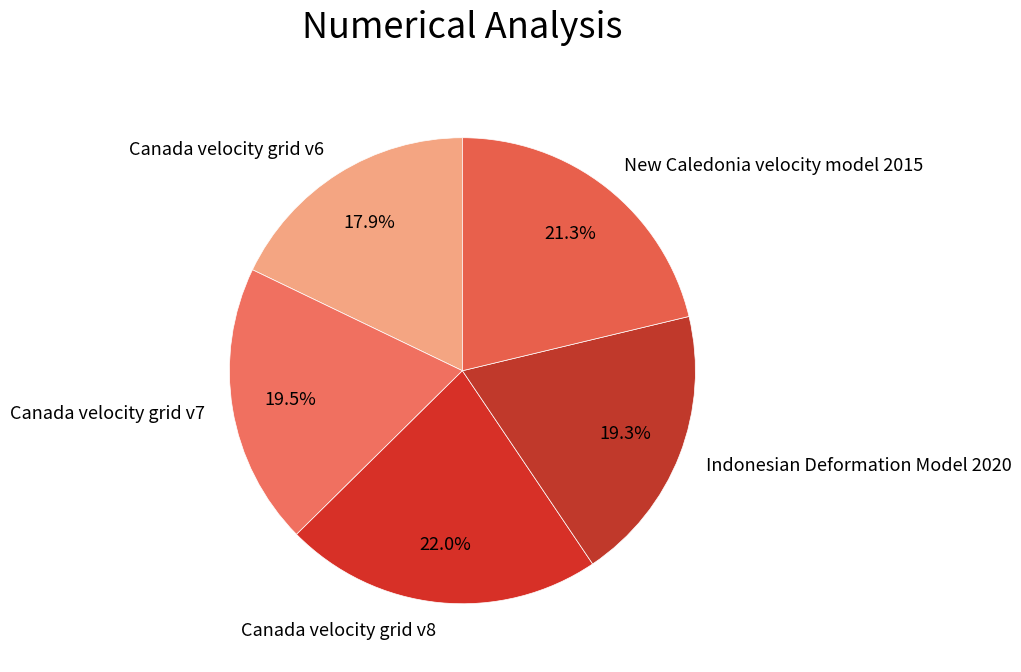

What is the ratio of the value at Canada velocity grid v8 to the value at Canada velocity grid v7?

1.1